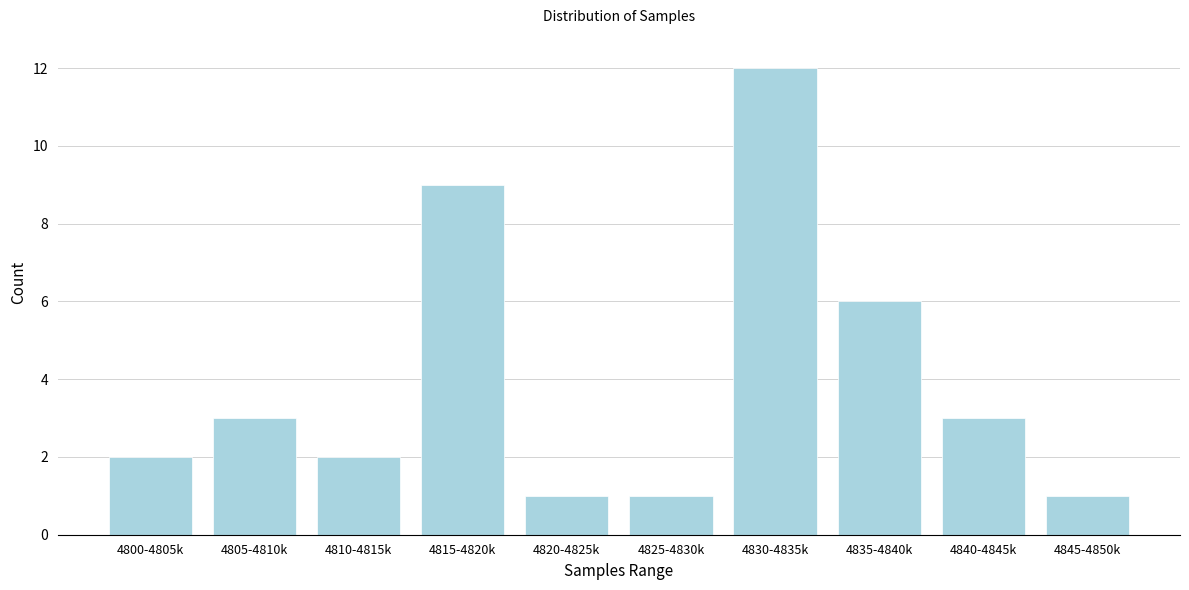

Reading left to right, extract all data points from this chart.

2	3	2	9	1	1	12	6	3	1